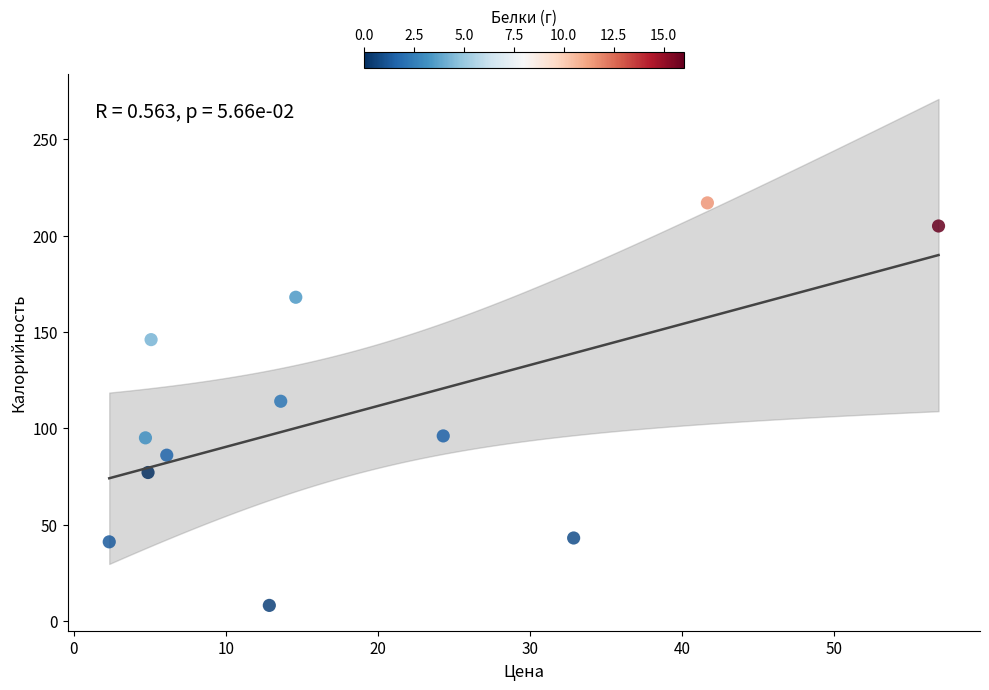

What is the average Y value?

108